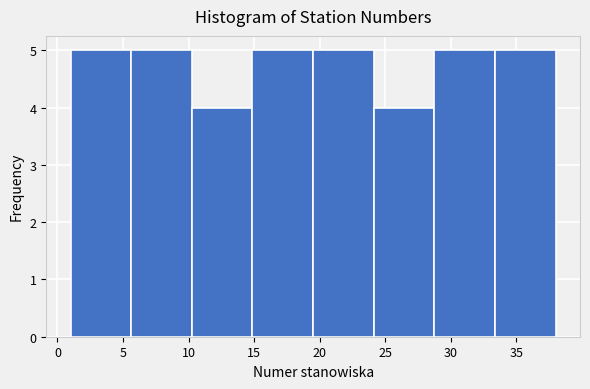

Reading left to right, transcribe this chart: for each bar, give the range it covers on the x-axis and its height. Neither the bar edges nor the heights are printed on the chart, so give them approximately, as read against the axes.

1.0 to 5.5: 5
5.5 to 10.5: 5
10.5 to 15.0: 4
15.0 to 19.5: 5
19.5 to 24.0: 5
24.0 to 29.0: 4
29.0 to 33.5: 5
33.5 to 38.0: 5